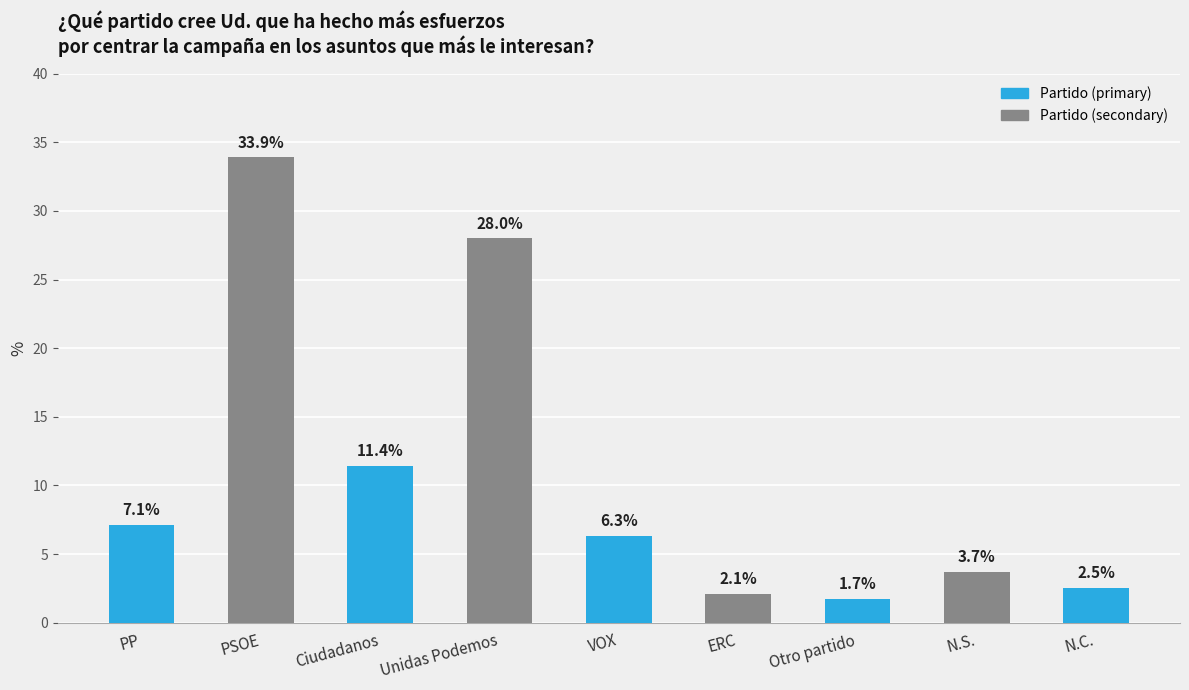

List the labels in order of value, smallest first.

Otro partido, ERC, N.C., N.S., VOX, PP, Ciudadanos, Unidas Podemos, PSOE